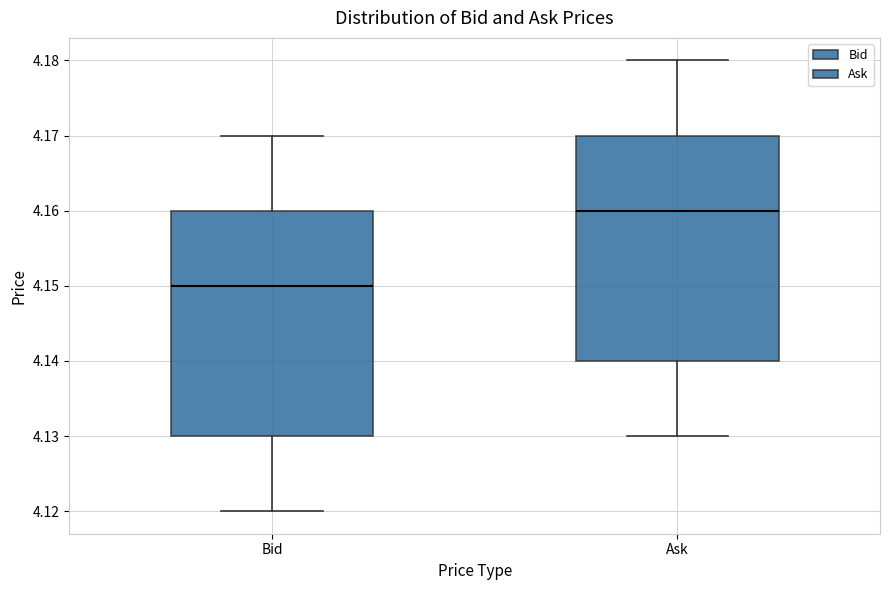

Which box's median line is the lowest?

Bid